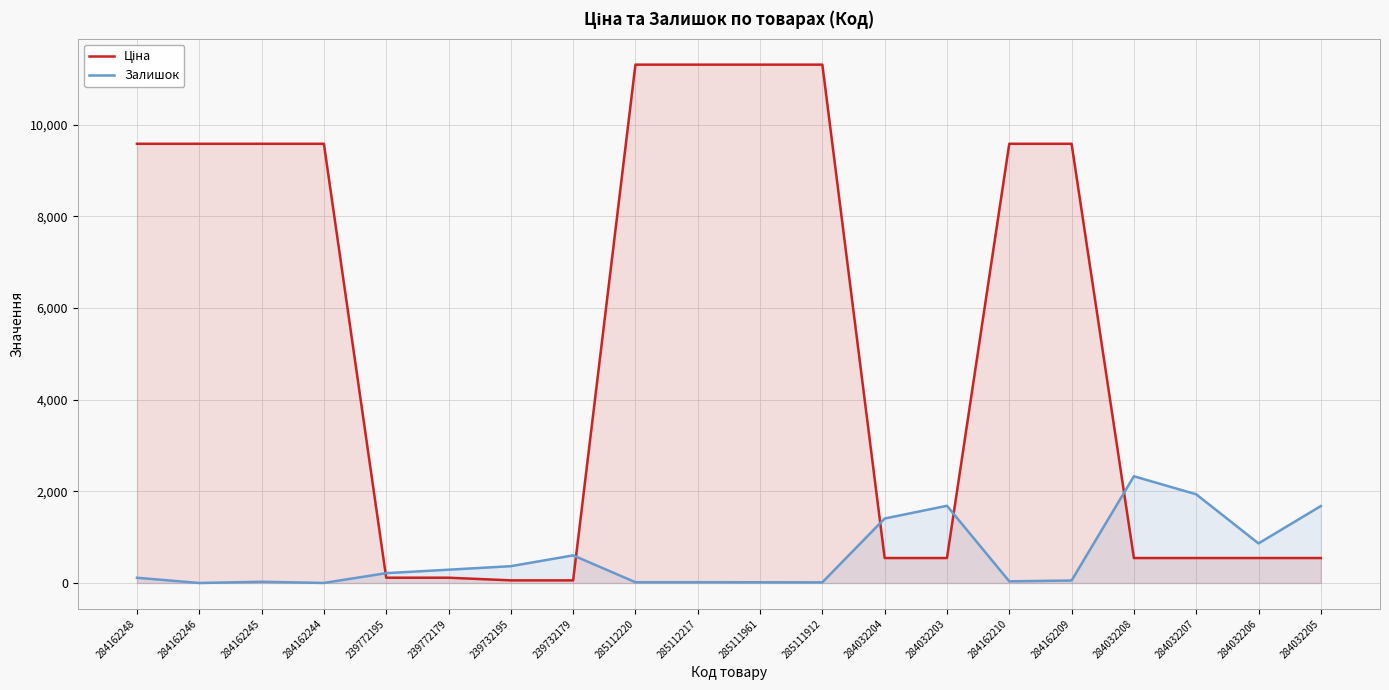

At which category does the chart reach its minimum across all series?

284162246